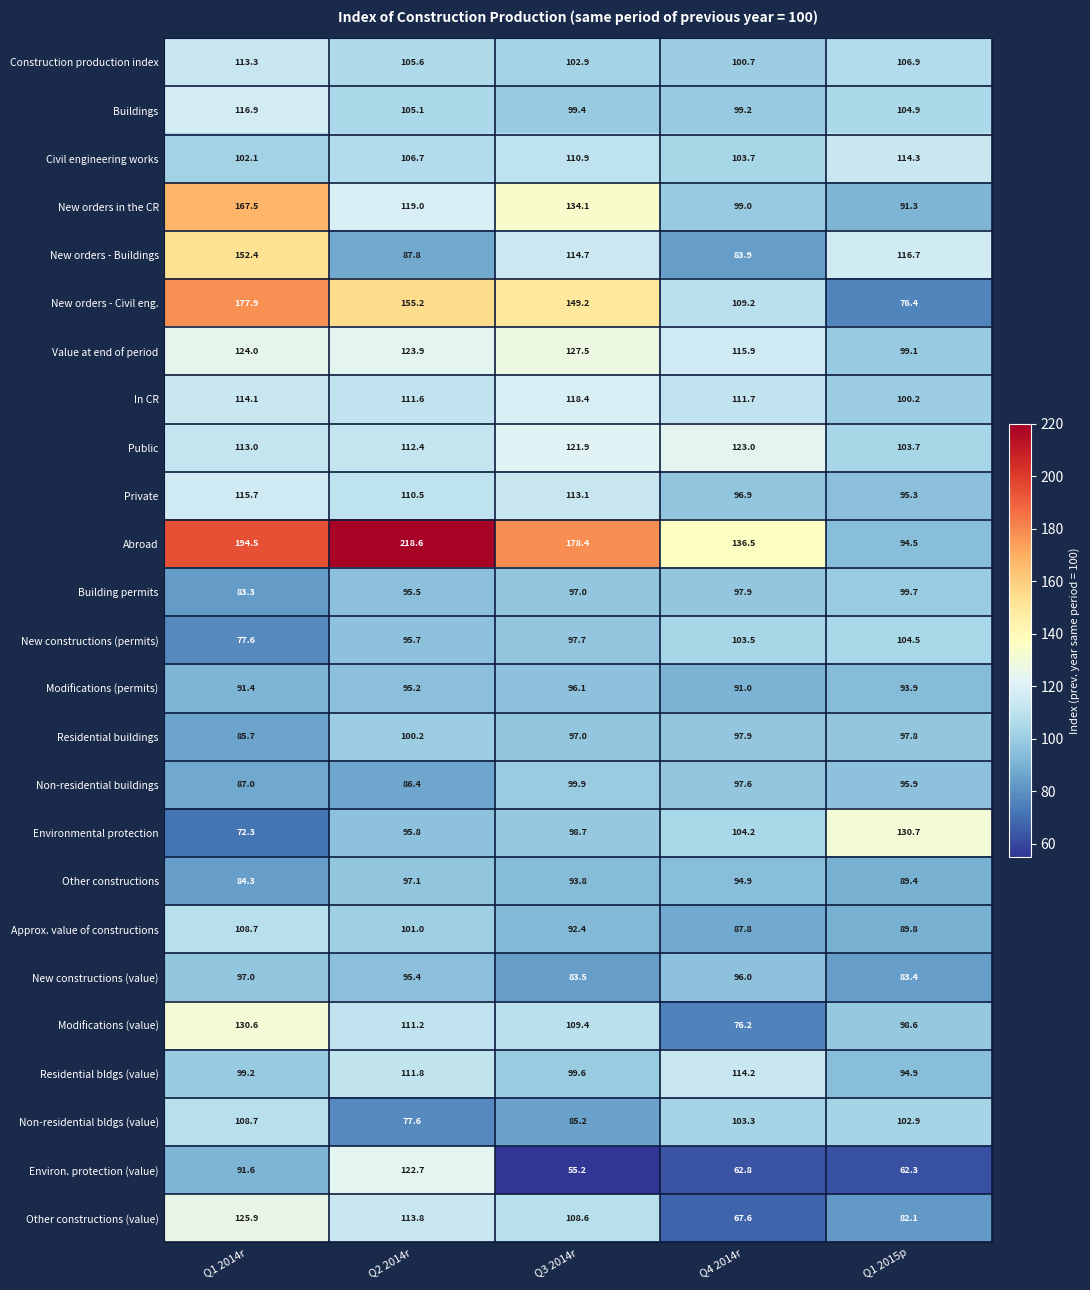

What is the minimum value shown in the chart?

55.2